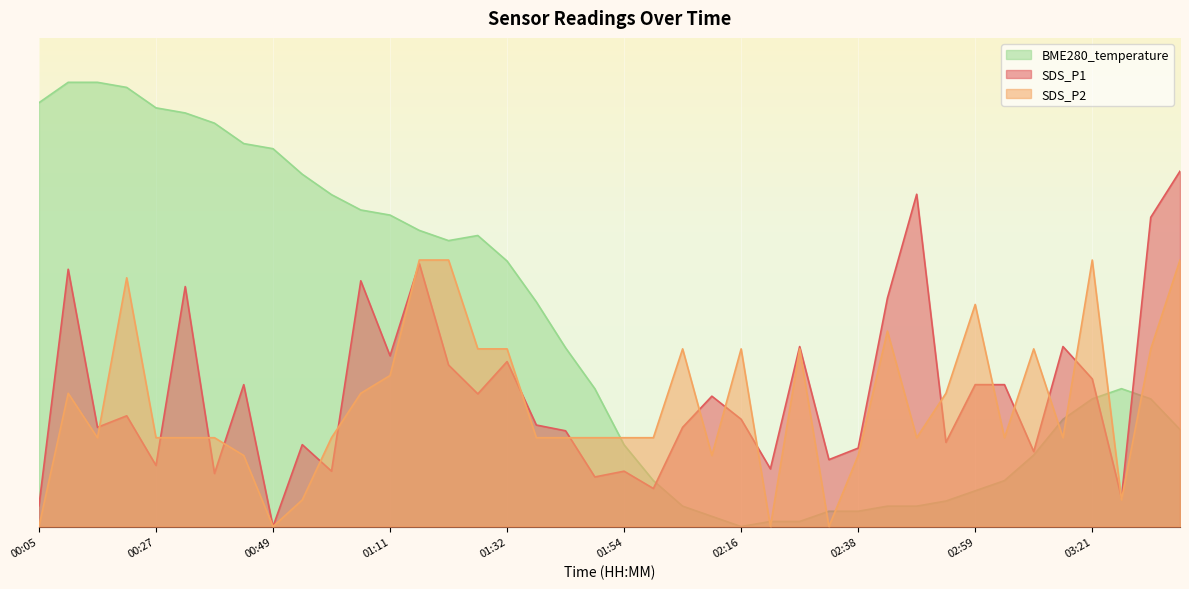

Which category has the lowest value across all series?

00:49